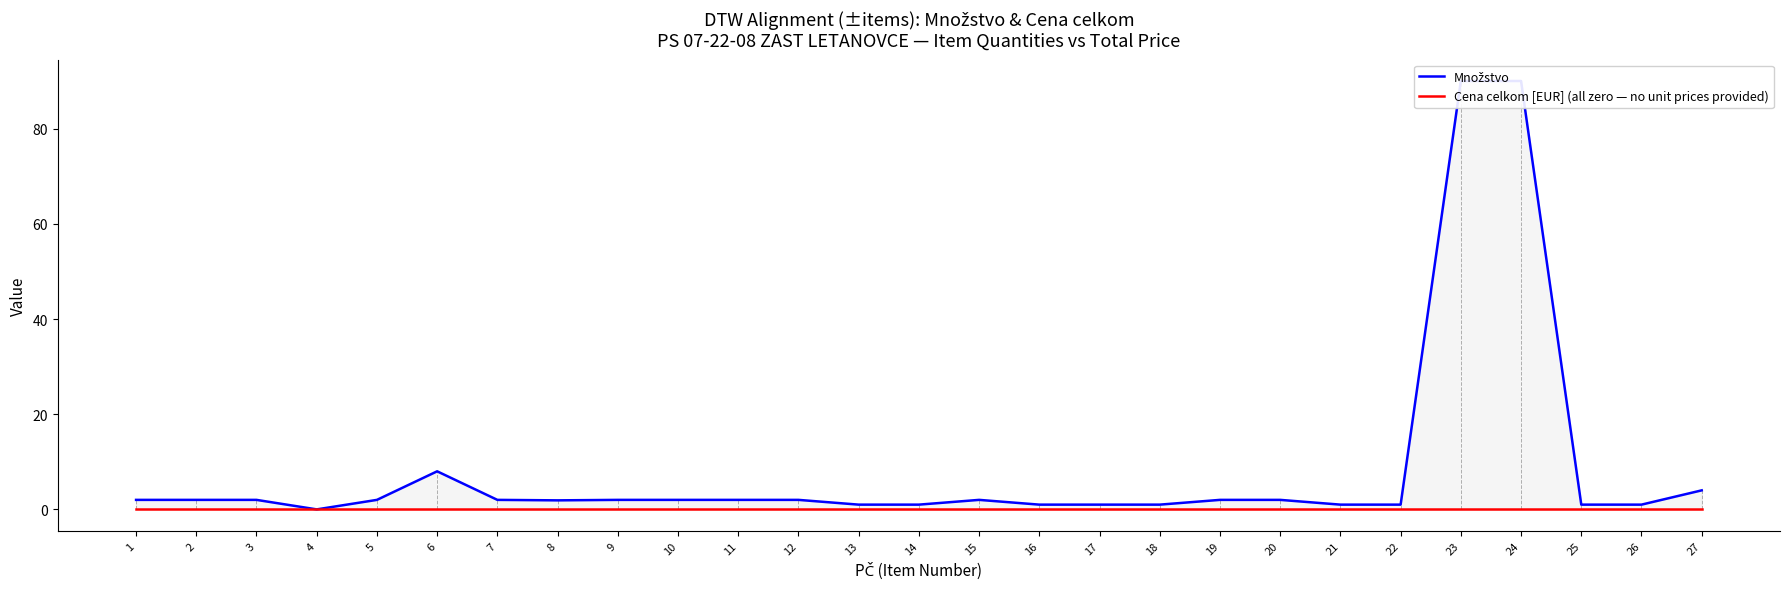

Where is Množstvo nearest to the value 45?

6